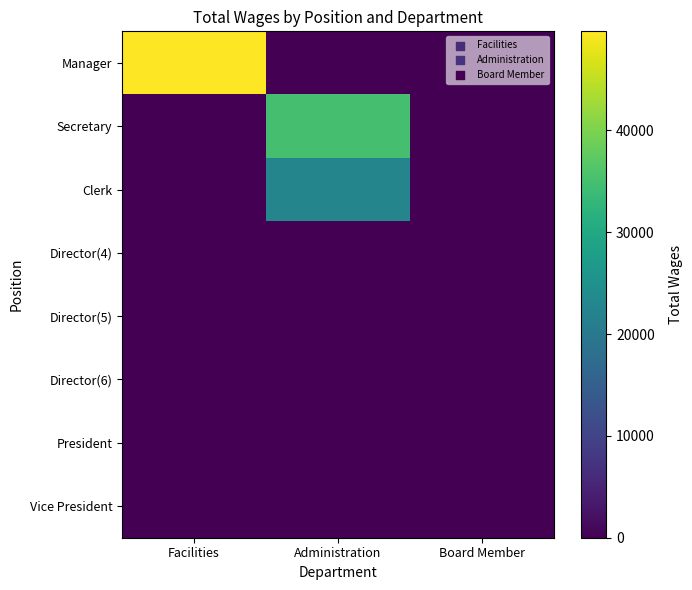

What is the difference between the highest and lowest values at Administration?

35100